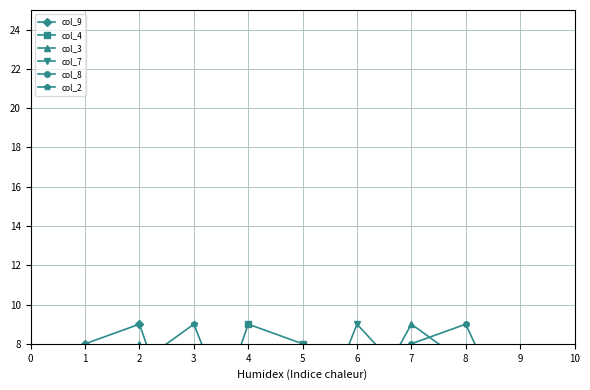

What is the value of the col_4 point at the 3rd from the left?

1